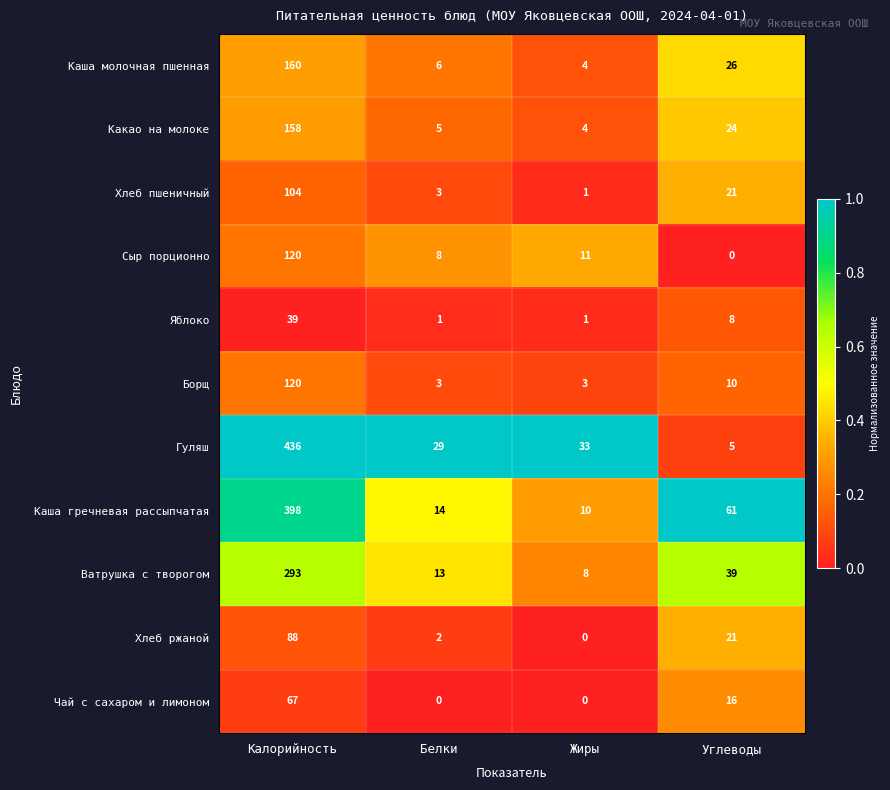

The value of Борщ at Жиры is 3. True or false?

True